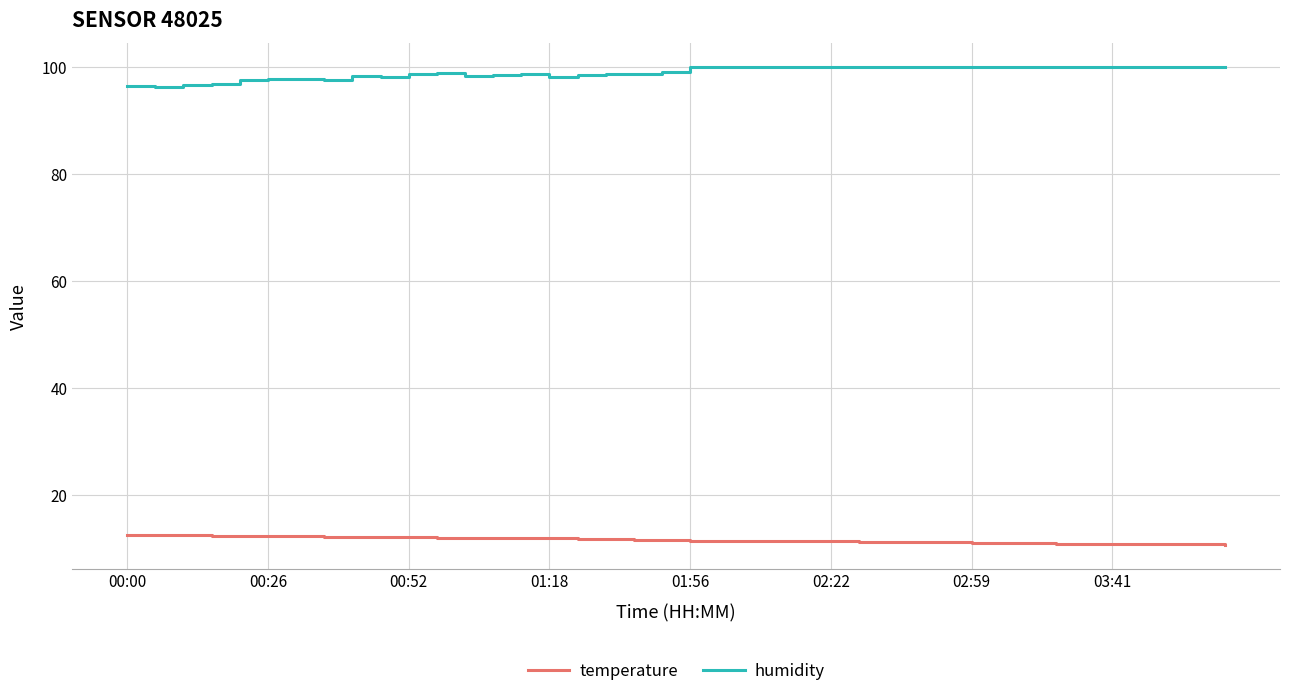

Which series has the largest total across all categories?

humidity